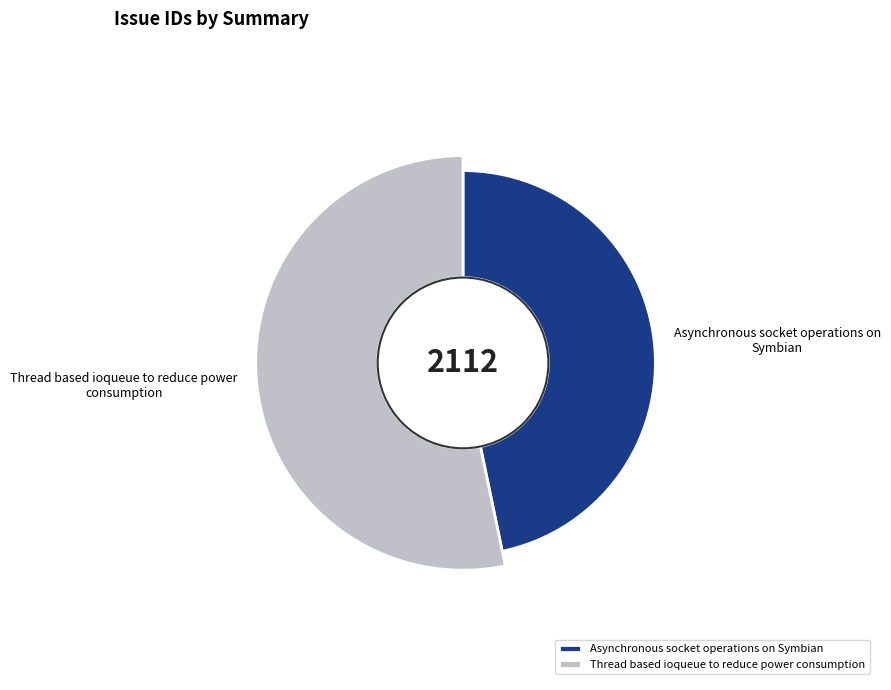

Count the number of slices in the pie.

2